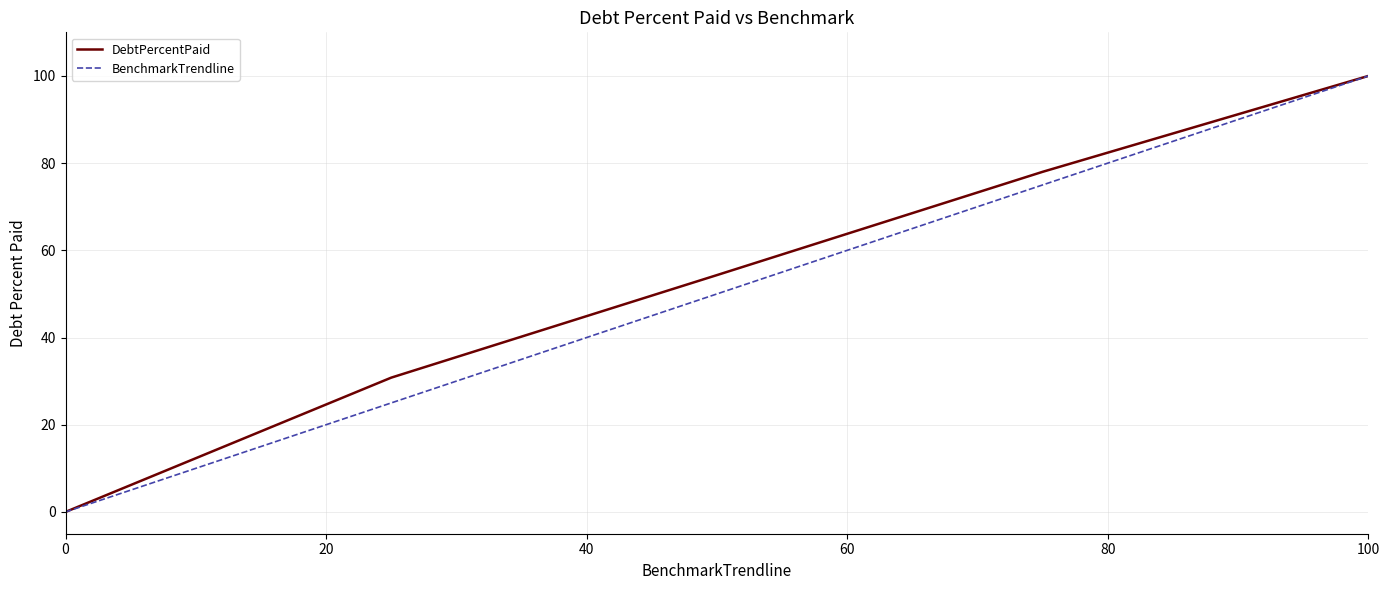

What is the highest value of the DebtPercentPaid series?

100.0